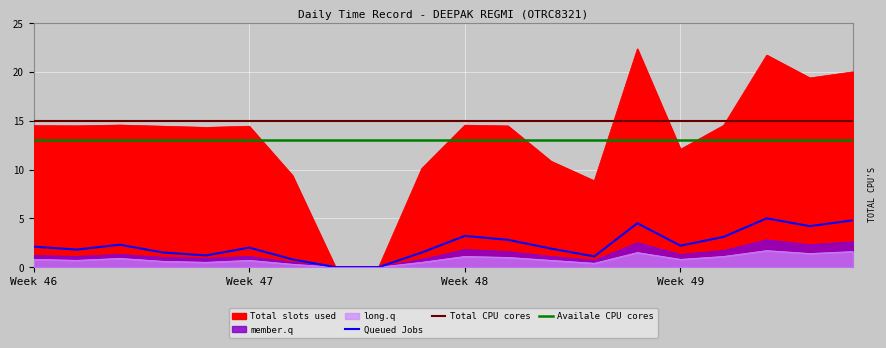

At which category is the sum across all series the highest?

17